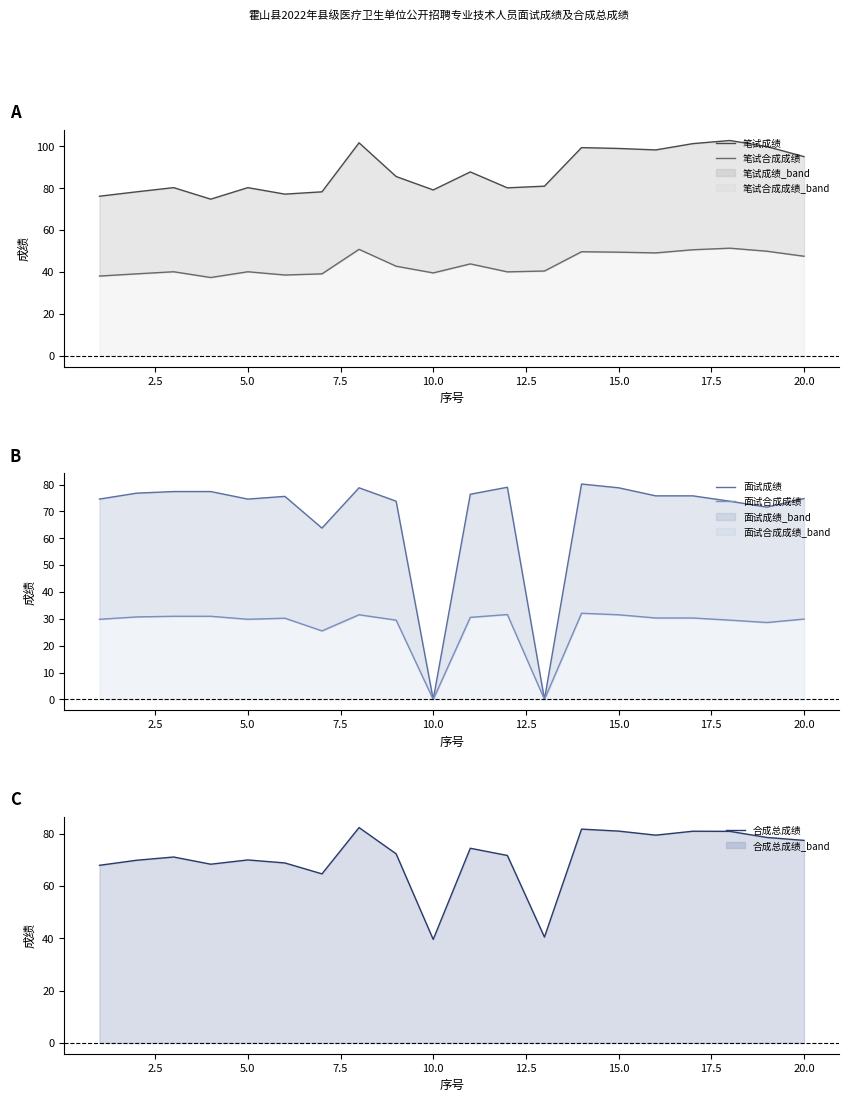

What are all the series names shown in the legend?

笔试成绩, 笔试合成成绩, 面试成绩, 面试合成成绩, 合成总成绩